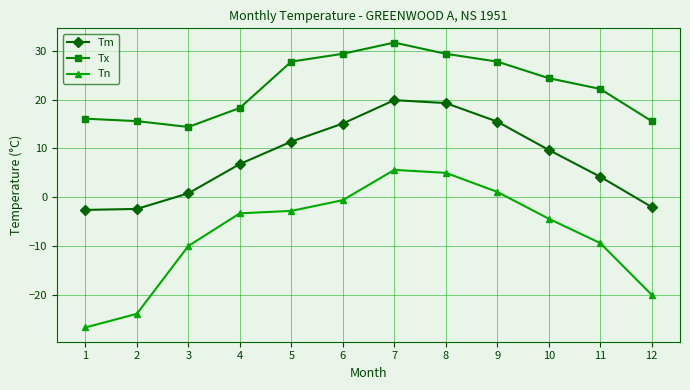

How many interior local valleys does the Tx series have?

1